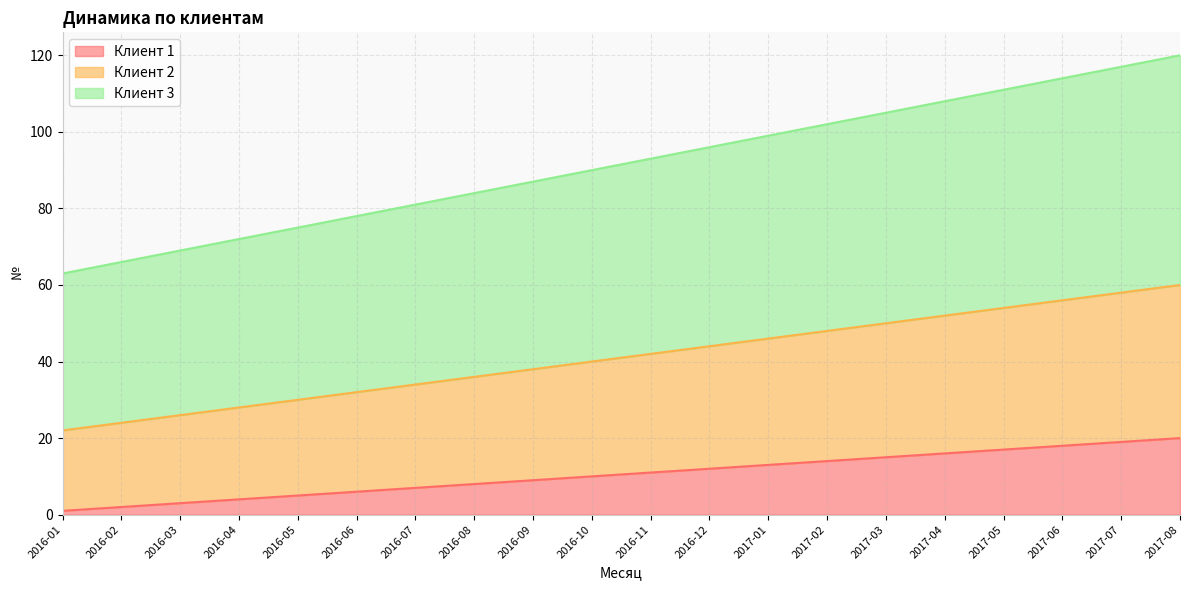

Reading left to right, transcribe all the data shown in this chart.

Клиент 1: 2016-01=1	2016-02=2	2016-03=3	2016-04=4	2016-05=5	2016-06=6	2016-07=7	2016-08=8	2016-09=9	2016-10=10	2016-11=11	2016-12=12	2017-01=13	2017-02=14	2017-03=15	2017-04=16	2017-05=17	2017-06=18	2017-07=19	2017-08=20
Клиент 2: 2016-01=22	2016-02=24	2016-03=26	2016-04=28	2016-05=30	2016-06=32	2016-07=34	2016-08=36	2016-09=38	2016-10=40	2016-11=42	2016-12=44	2017-01=46	2017-02=48	2017-03=50	2017-04=52	2017-05=54	2017-06=56	2017-07=58	2017-08=60
Клиент 3: 2016-01=63	2016-02=66	2016-03=69	2016-04=72	2016-05=75	2016-06=78	2016-07=81	2016-08=84	2016-09=87	2016-10=90	2016-11=93	2016-12=96	2017-01=99	2017-02=102	2017-03=105	2017-04=108	2017-05=111	2017-06=114	2017-07=117	2017-08=120